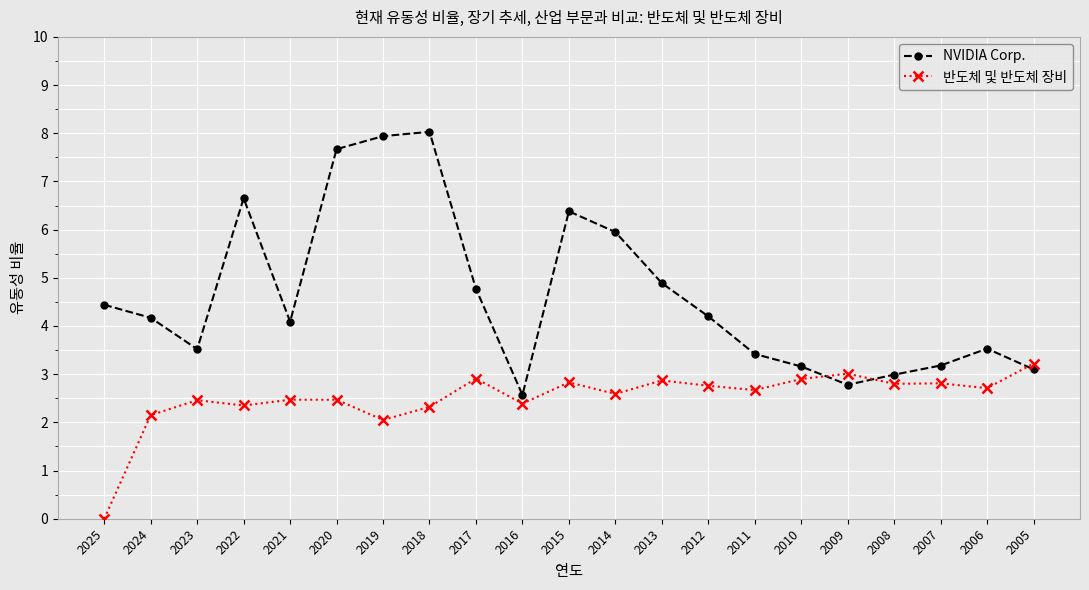

The 반도체 및 반도체 장비 series shows 4.9 at 2009. True or false?

False